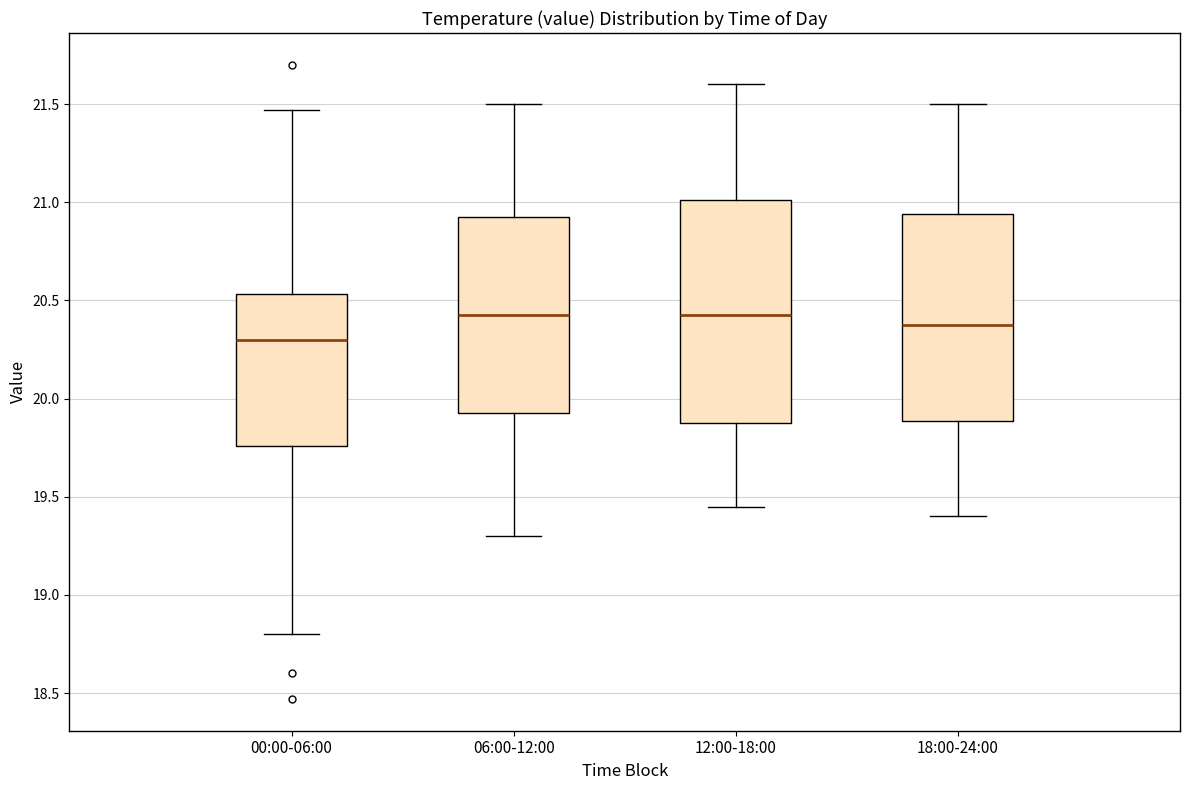

Where does the lower whisker of the box for 00:00-06:00 end on the y-axis? The values are not printed on the chart, so give them approximately, as read against the axis.

18.80